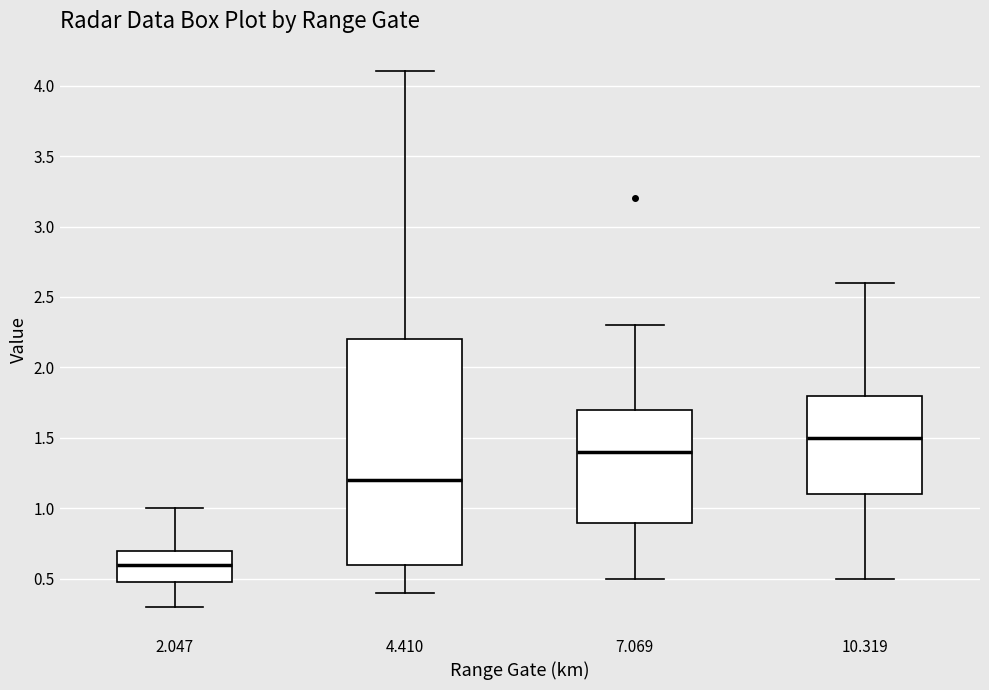

Reading left to right, read every box against the y-axis: the position of its median line, the range the box covers, and the ends of its whiskers. The values are not printed on the chart, so give them approximately, as read against the axis.

2.047: median 0.6, box 0.5 to 0.7, whiskers 0.3 to 1.0
4.410: median 1.2, box 0.6 to 2.2, whiskers 0.4 to 4.1
7.069: median 1.4, box 0.9 to 1.7, whiskers 0.5 to 2.3
10.319: median 1.5, box 1.1 to 1.8, whiskers 0.5 to 2.6